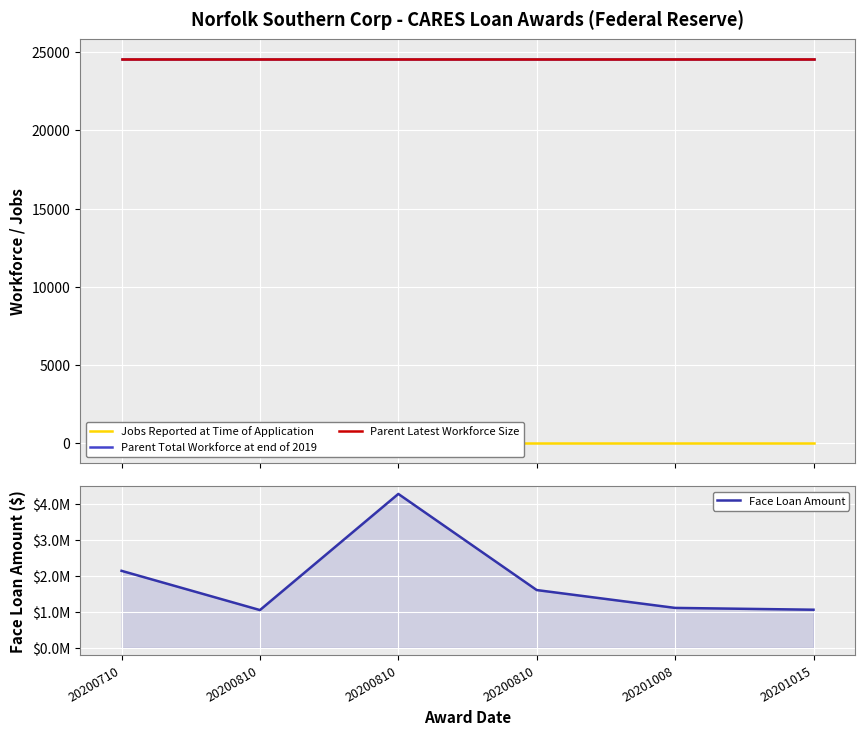

At which label does Jobs Reported at Time of Application reach its minimum?

20200710